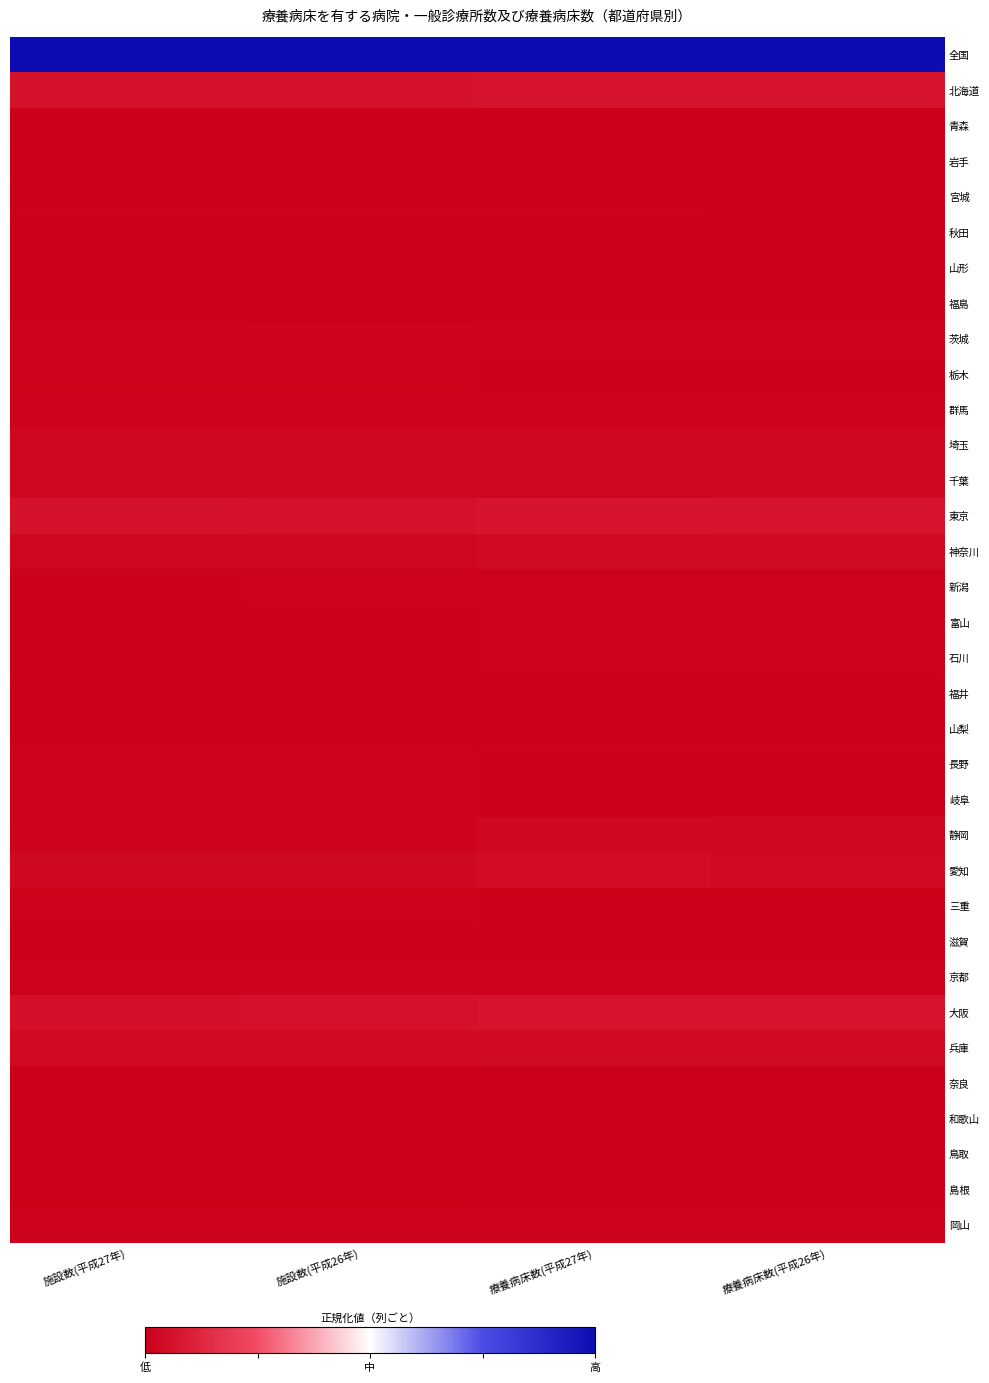

At which category is the sum across all series the highest?

療養病床数(平成27年)